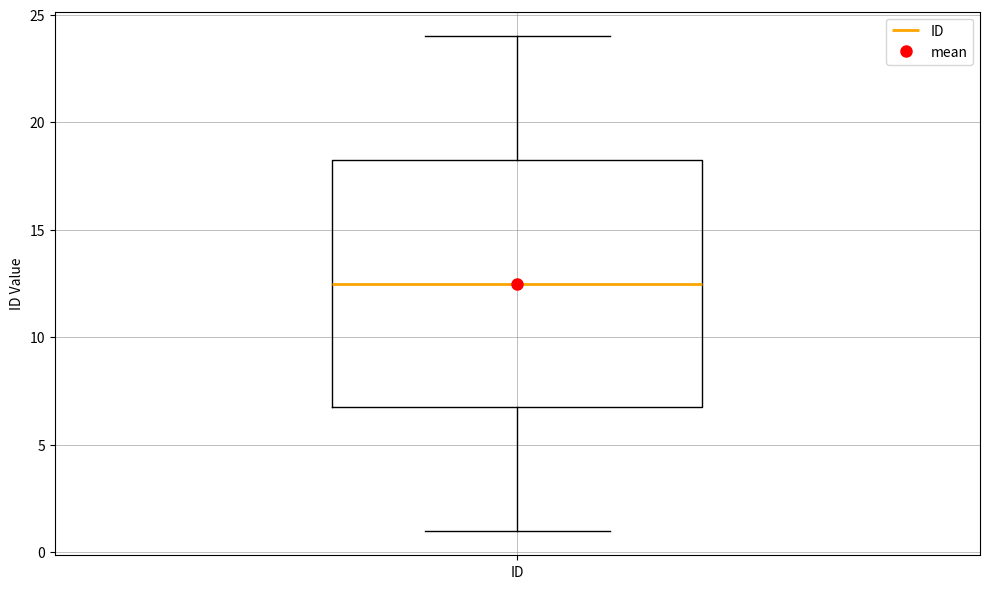

Read this box plot against the y-axis: the position of the median line, the range covered by the box, and the ends of both whiskers. The values are not printed on the chart, so give them approximately, as read against the axis.

median 12.5, box 7.0 to 18.5, whiskers 1.0 to 24.0